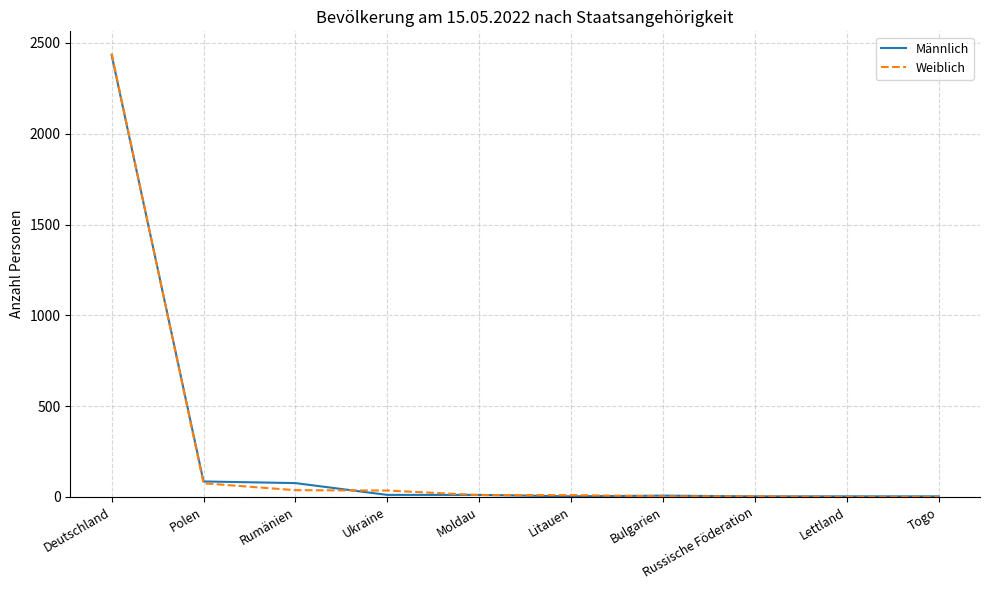

At which category is the sum across all series the highest?

Deutschland